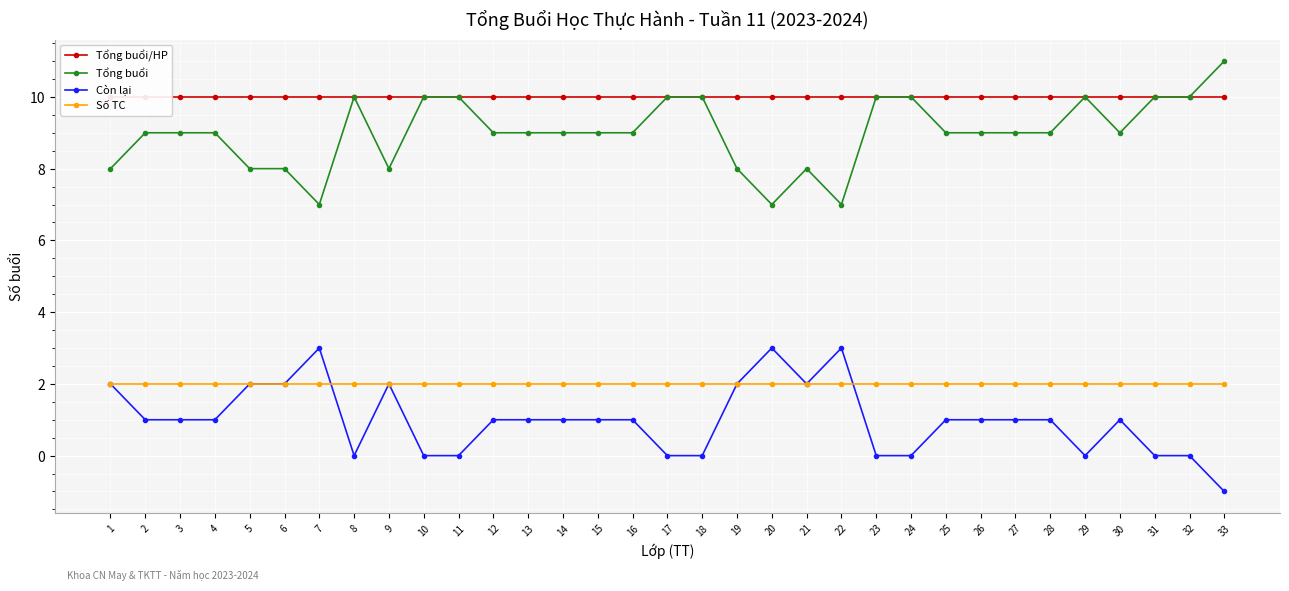

What is the difference between the highest and lowest values at 29?

10